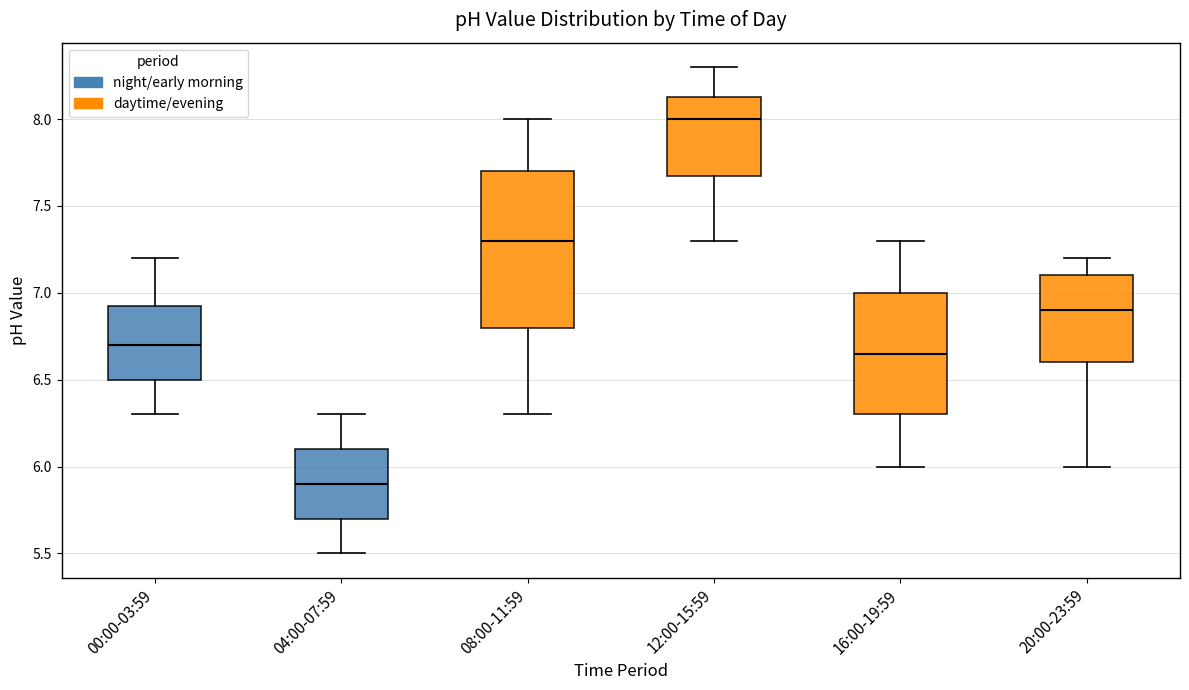

Which box has the lowest median line?

04:00-07:59